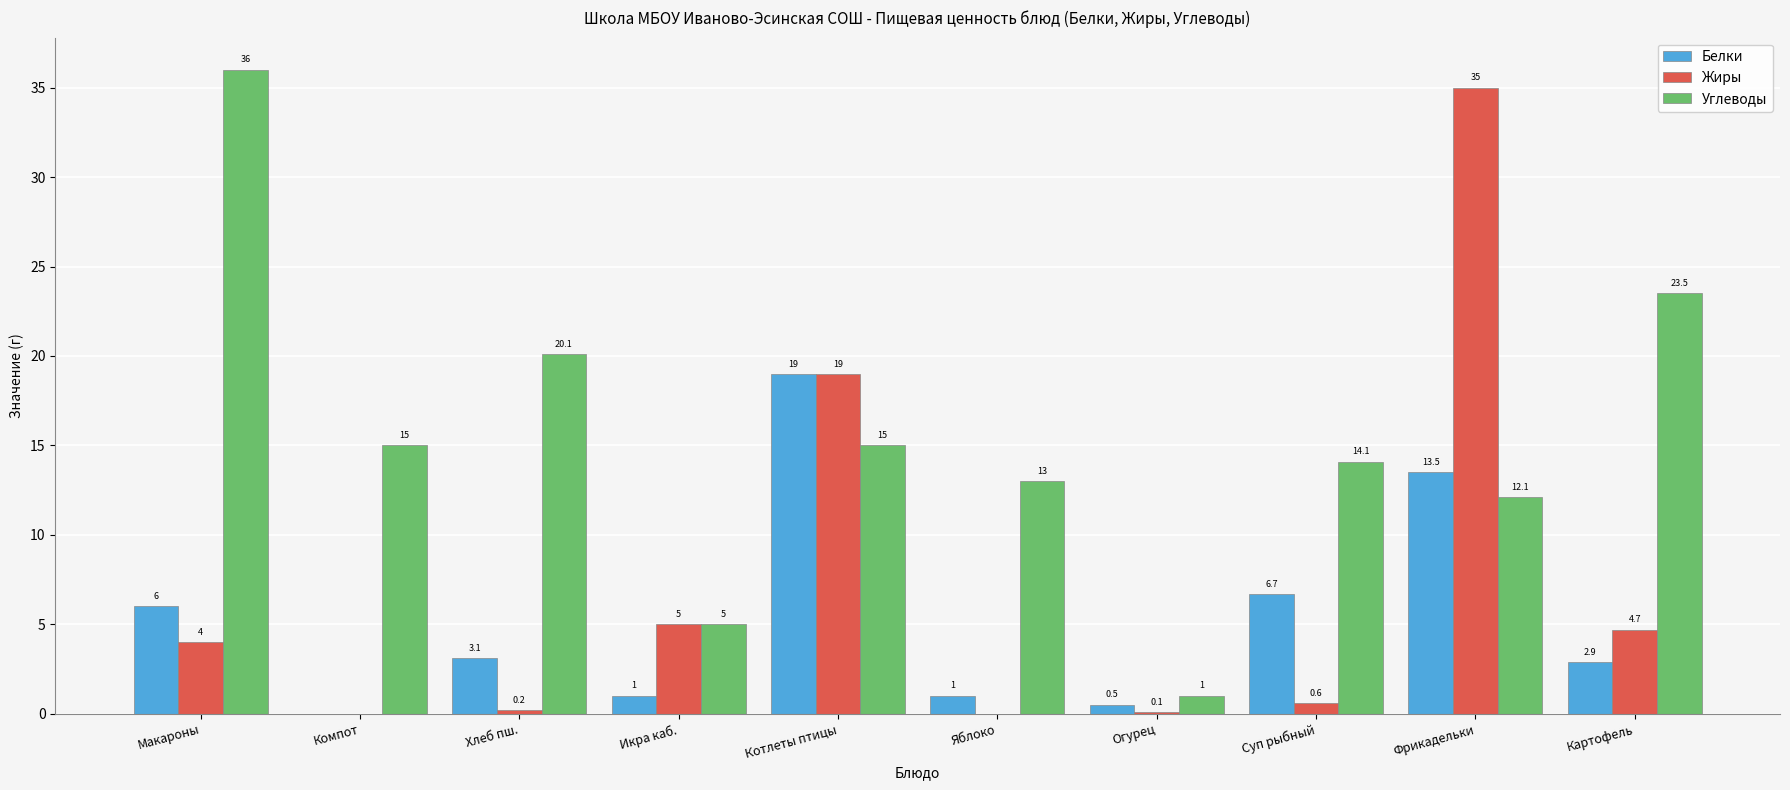

What are all the series names shown in the legend?

Белки, Жиры, Углеводы